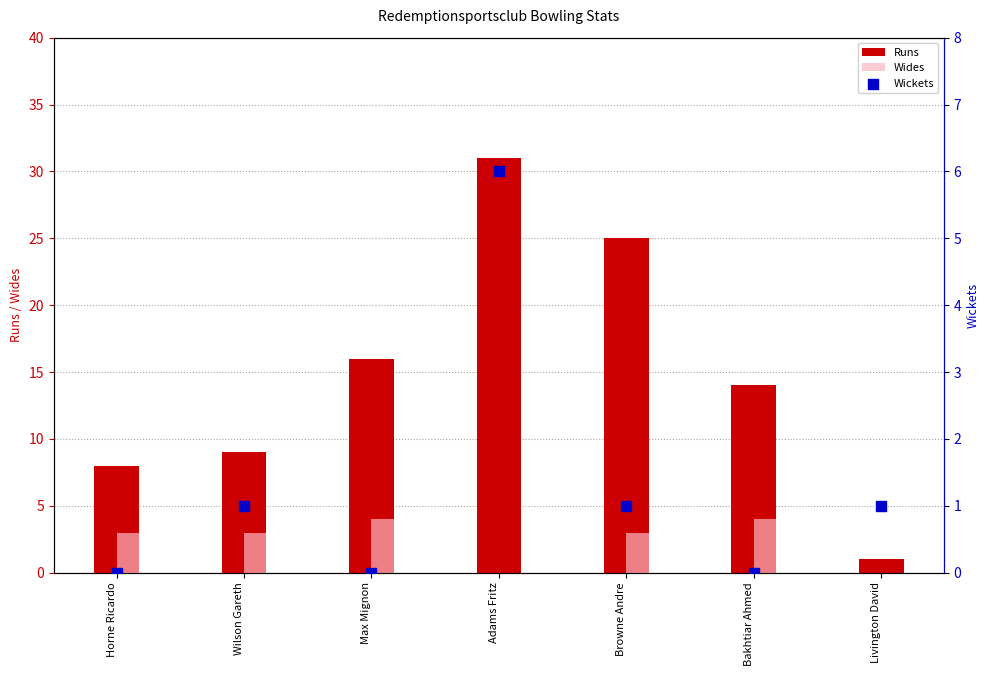

Which series contains the highest Y value?

Runs